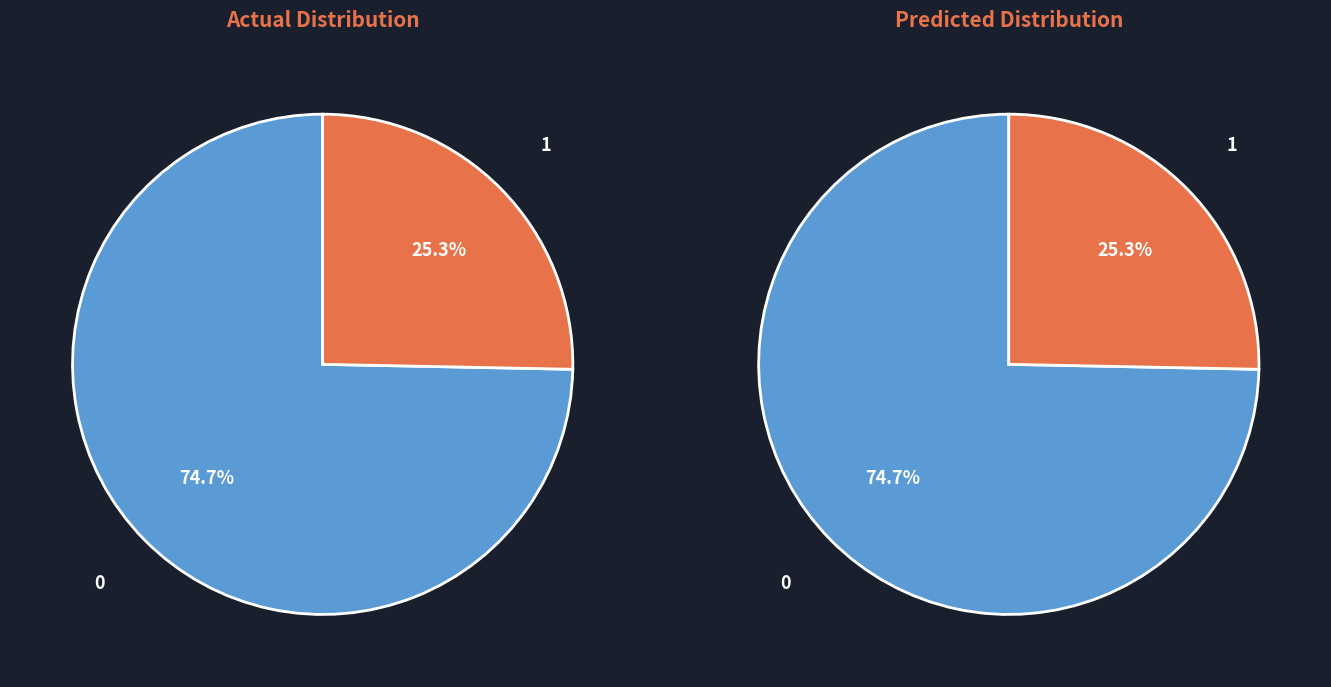

The Genocide Studies International slice represents 16% of the pie. True or false?

False